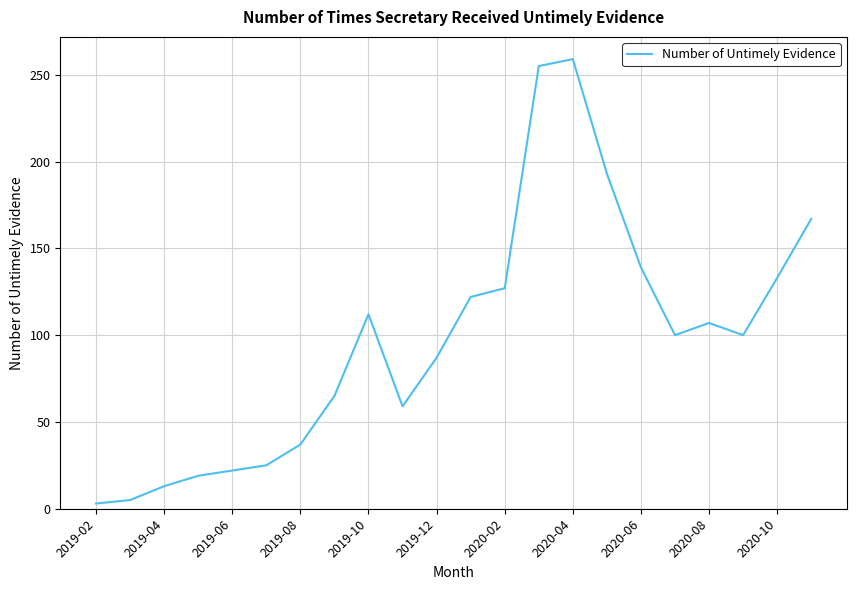

How many values are below 100?

10